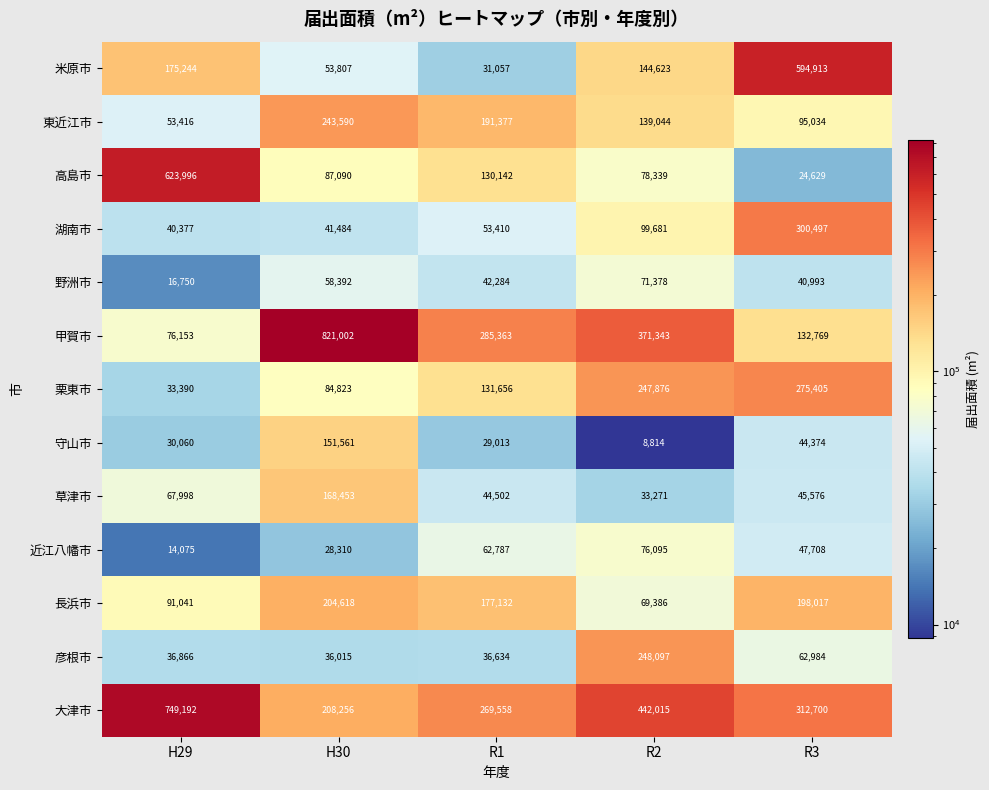

Which series changed the most between R1 and R3?

米原市